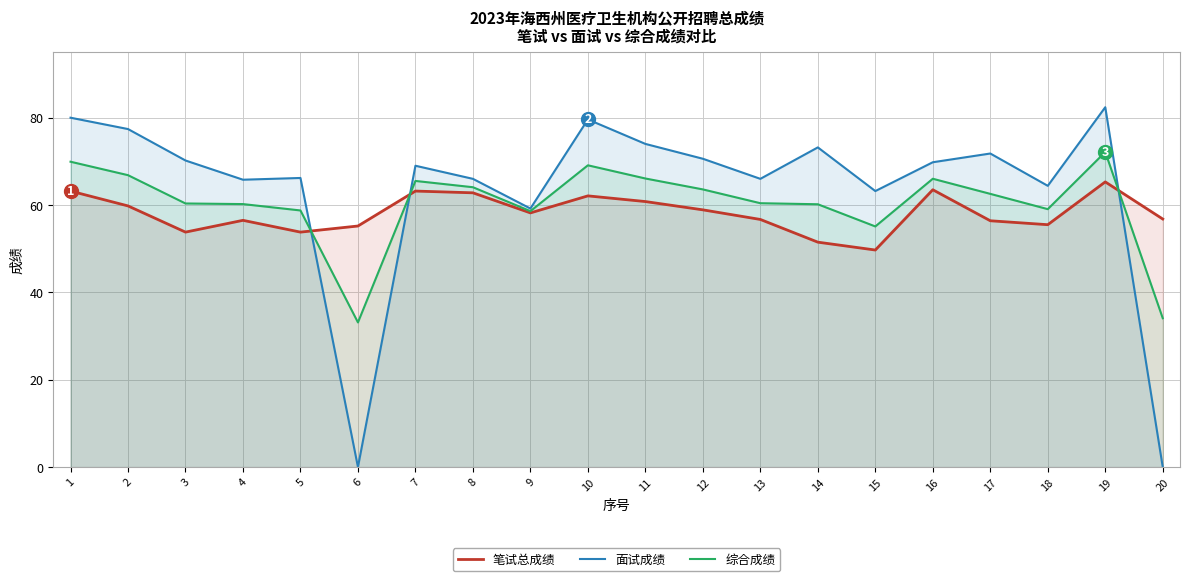

How many lines are shown in the chart?

3